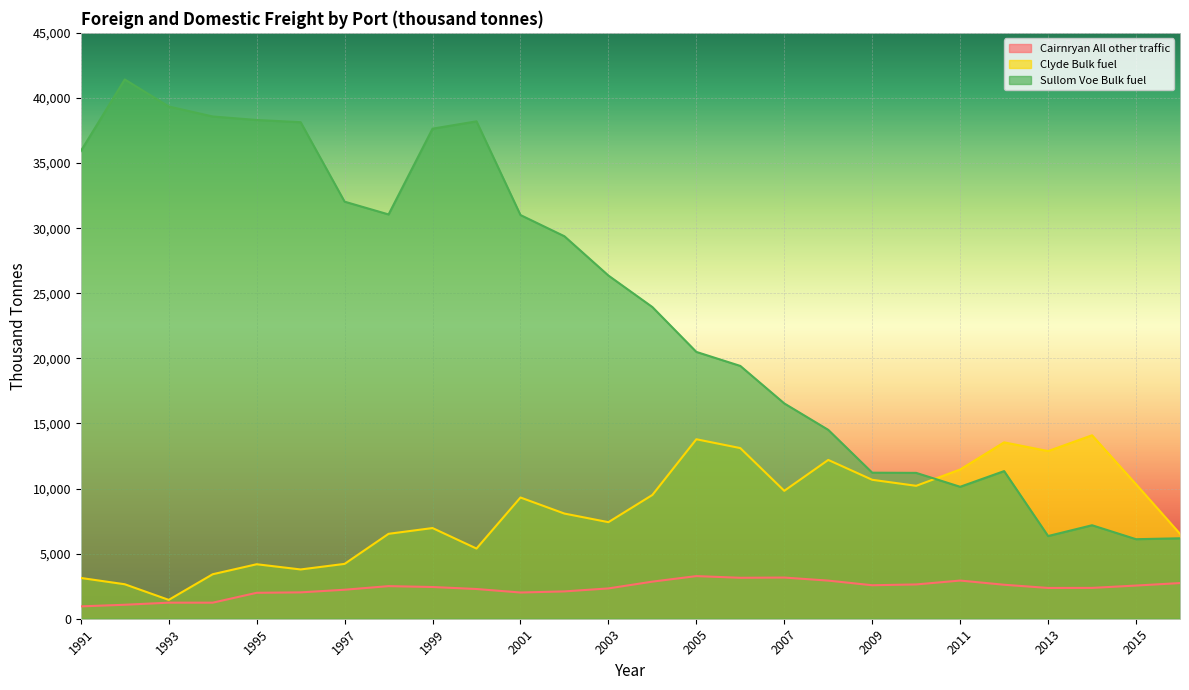

Where do Sullom Voe Bulk fuel and Clyde Bulk fuel first cross each other?

2010 and 2011